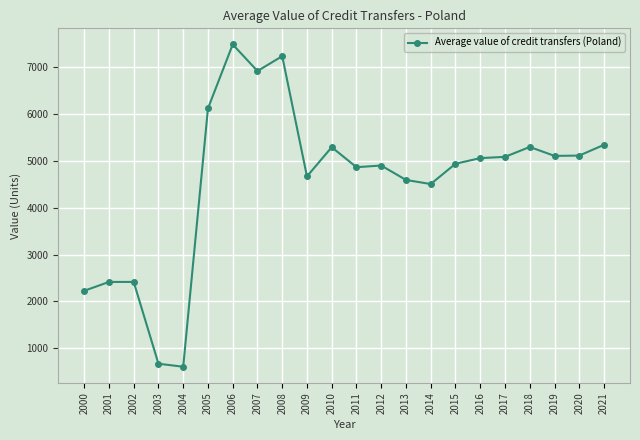

What is the ratio of the value at 2002 to the value at 2009?

0.5